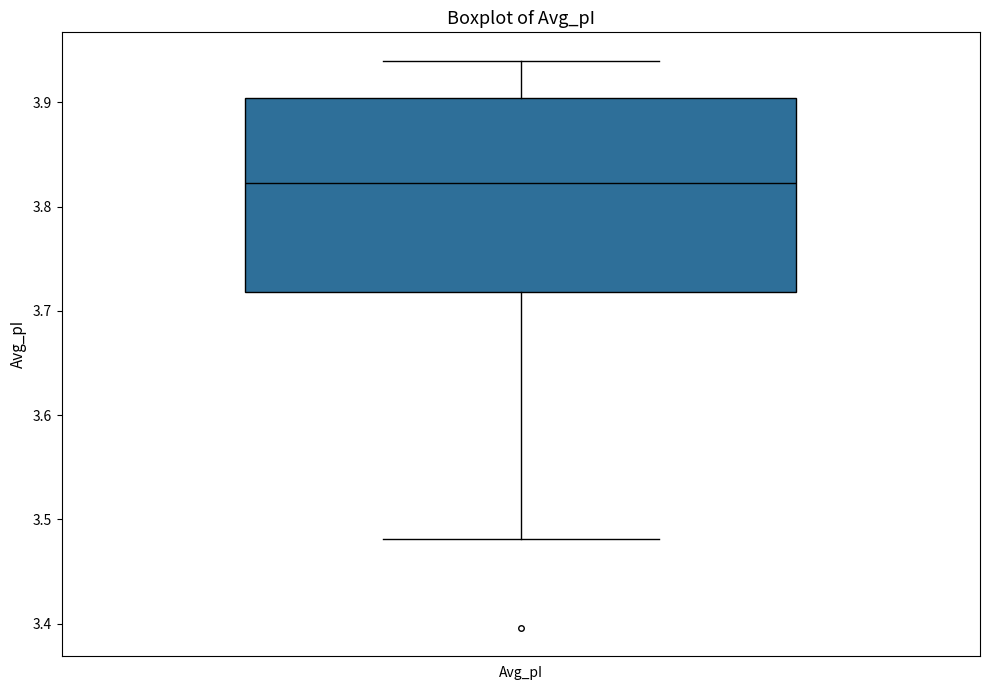

Where does the lower whisker of the box for Avg_pI end on the y-axis? The values are not printed on the chart, so give them approximately, as read against the axis.

3.48